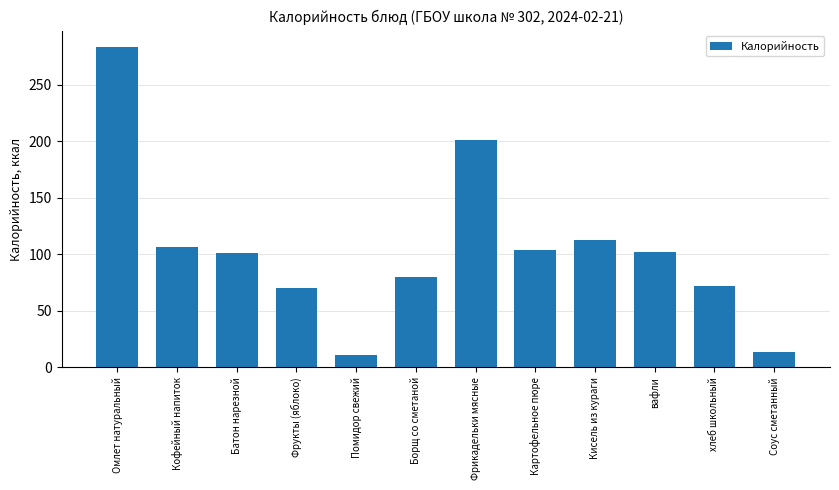

What is the label of the 10th bar from the right?

Батон нарезной